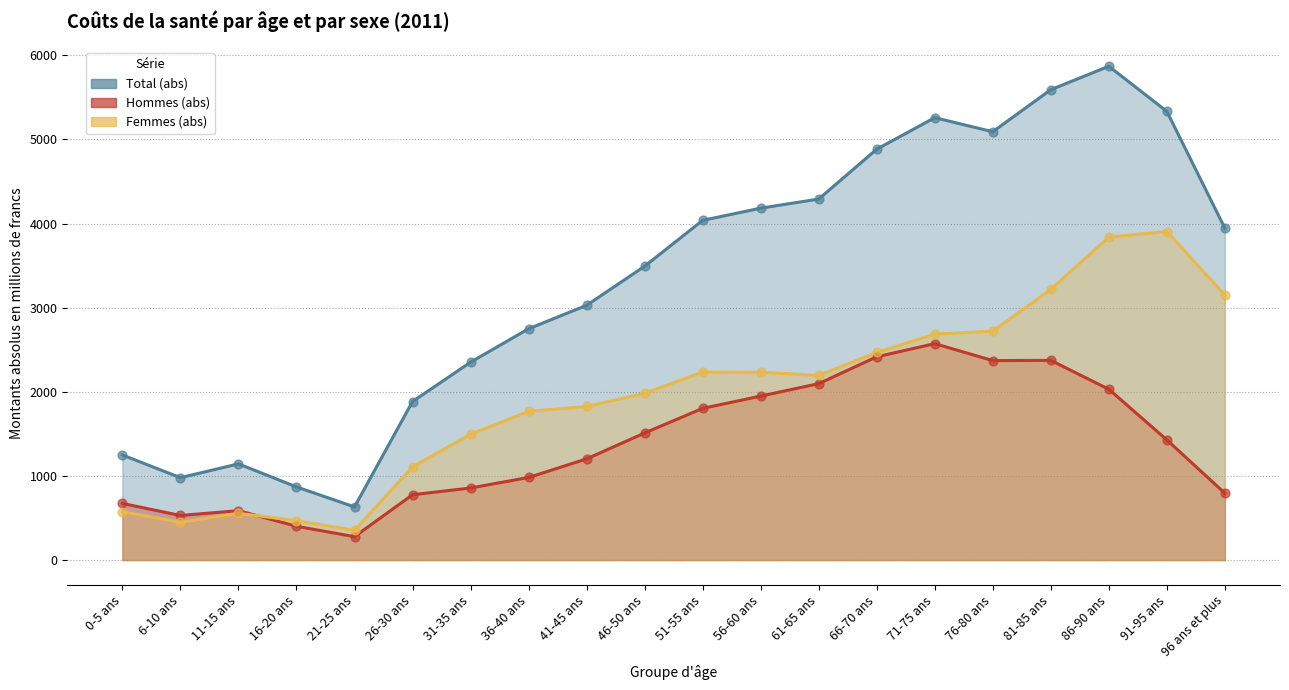

At which category is the sum across all series the highest?

86-90 ans